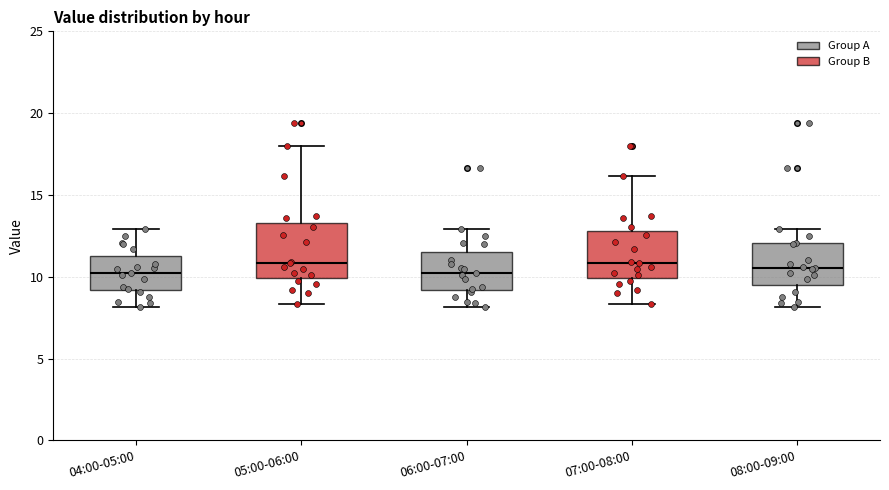

Where does the upper whisker of the box for 06:00-07:00 end on the y-axis? The values are not printed on the chart, so give them approximately, as read against the axis.

13.0